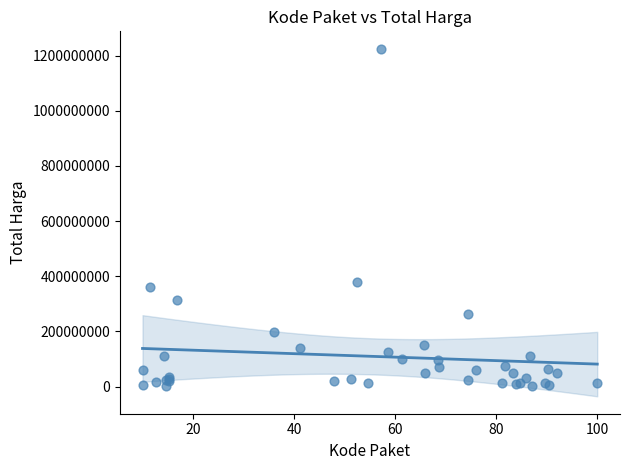

What Y value in the scatter plot is closest to 613538875?

379075000